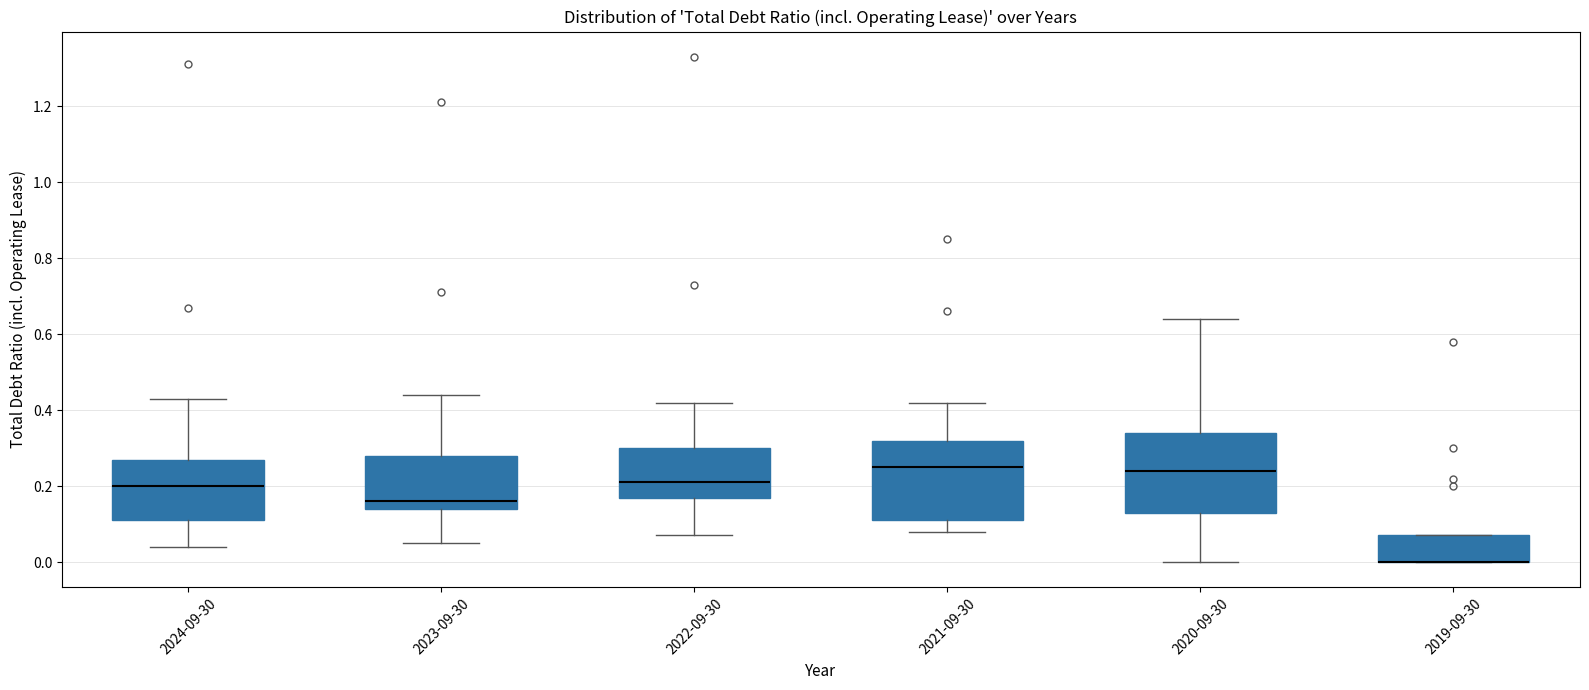

Reading left to right, transcribe this box plot: for each box, give where its median line is, the range the box spans, and where its two whiskers end, as read against the y-axis. The values are not printed on the chart, so give them approximately, as read against the axis.

2024-09-30: median 0.20, box 0.12 to 0.28, whiskers 0.04 to 0.44
2023-09-30: median 0.16, box 0.14 to 0.28, whiskers 0.06 to 0.44
2022-09-30: median 0.22, box 0.18 to 0.30, whiskers 0.08 to 0.42
2021-09-30: median 0.26, box 0.12 to 0.32, whiskers 0.08 to 0.42
2020-09-30: median 0.24, box 0.14 to 0.34, whiskers 0.00 to 0.64
2019-09-30: median 0.00 (drawn on the box's lower edge), box 0.00 to 0.08, whiskers 0.00 to 0.08